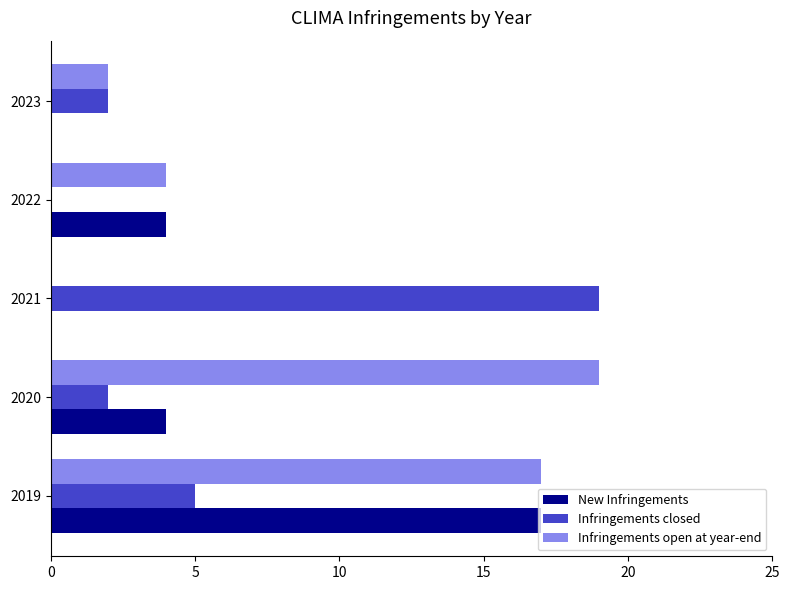

At which label does Infringements closed reach its peak?

2021